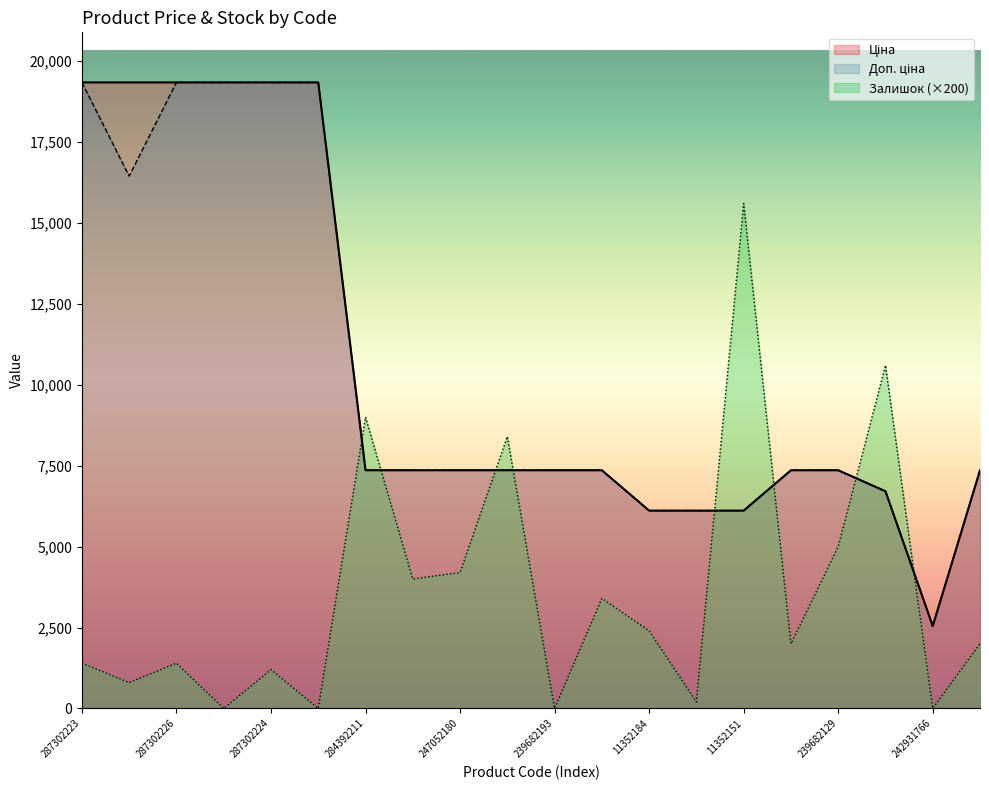

What is the total value across all series at 247052180?

18920.4